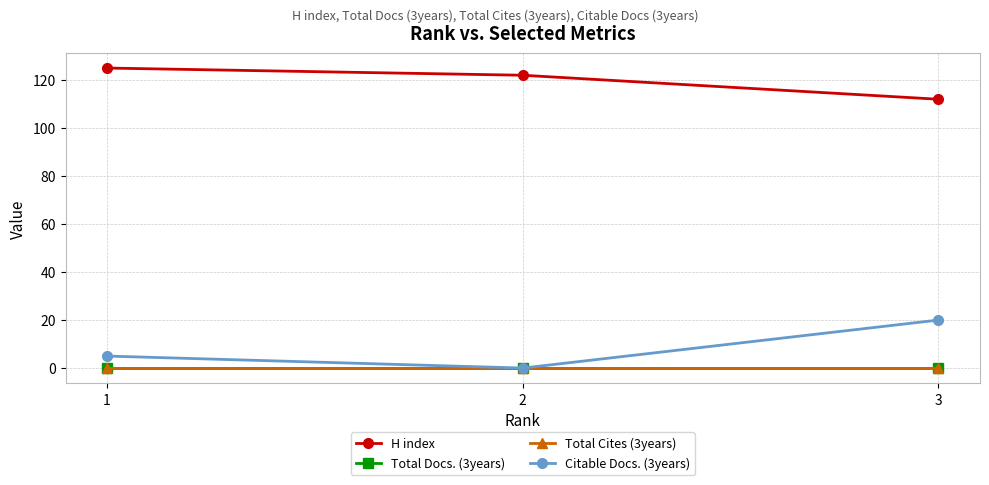

What is the difference between the second highest and minimum values in the Citable Docs. (3years) series?

5